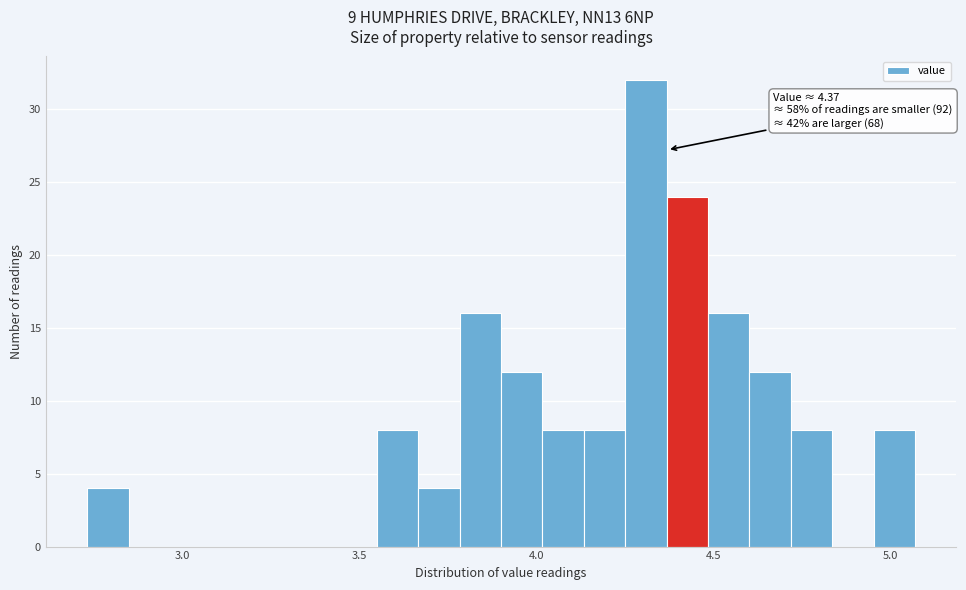

Read against the x-axis, roughly where is the centre of the tallest bar?

4.30